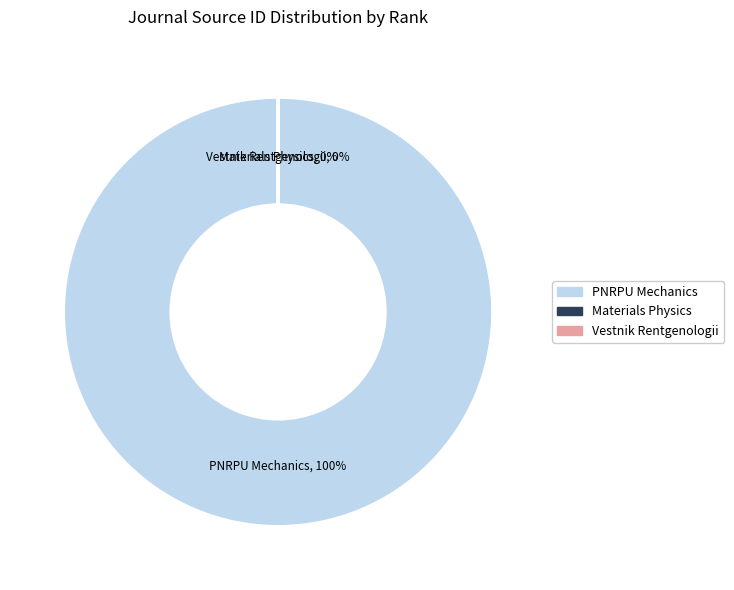

Do Vestnik Rentgenologii i Radiologii and PNRPU Mechanics Bulletin together represent more than half of the pie?

Yes